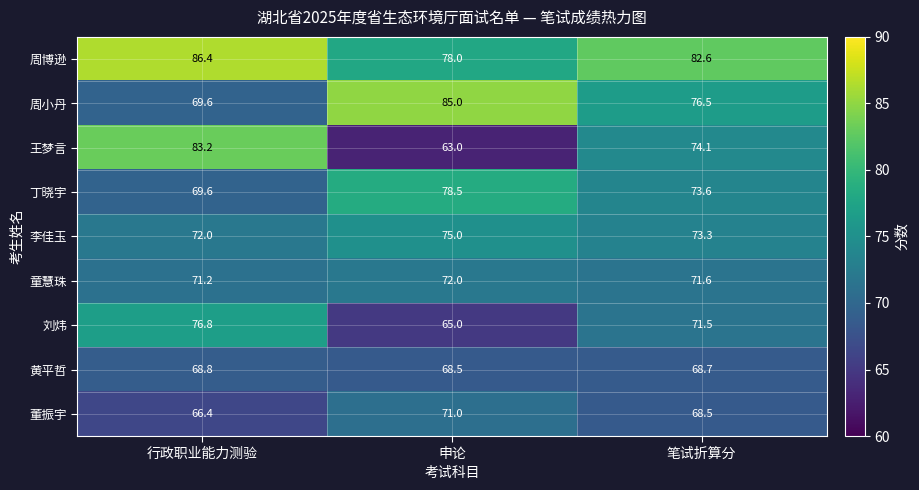

Where is 刘炜 nearest to the value 70?

笔试折算分